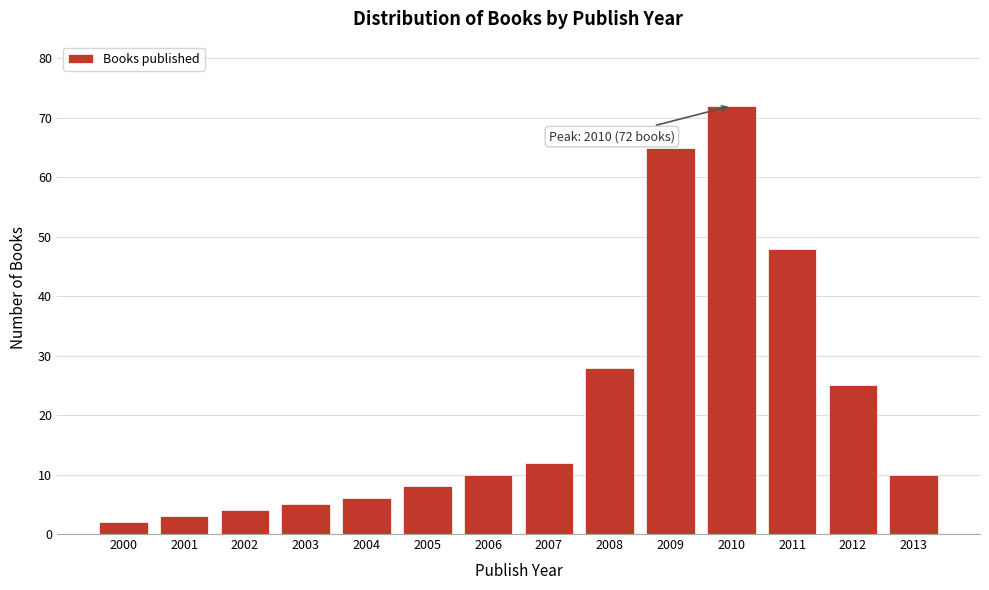

Reading right to left, list all the values displayed in this chart.

10	25	48	72	65	28	12	10	8	6	5	4	3	2